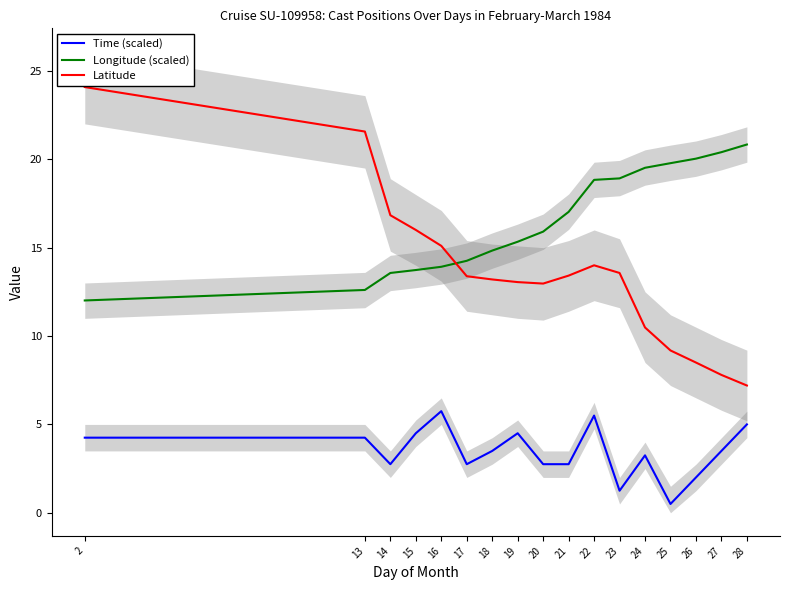

At which category does Time (scaled) reach its first local peak?

16